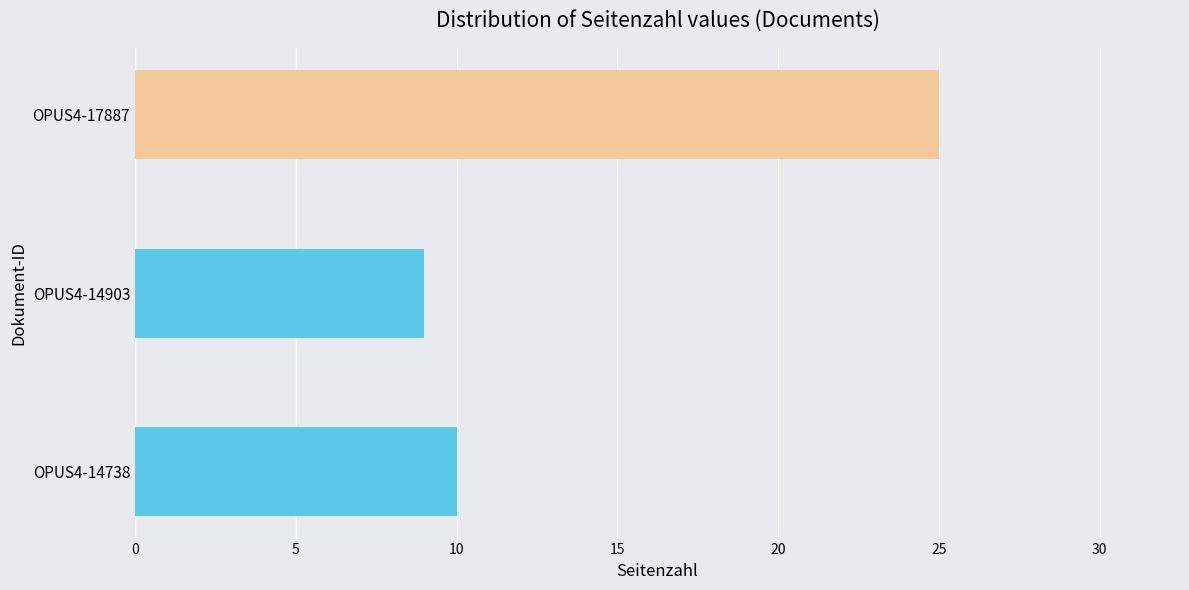

What is the sum of the values at OPUS4-14738 and OPUS4-14903?

19